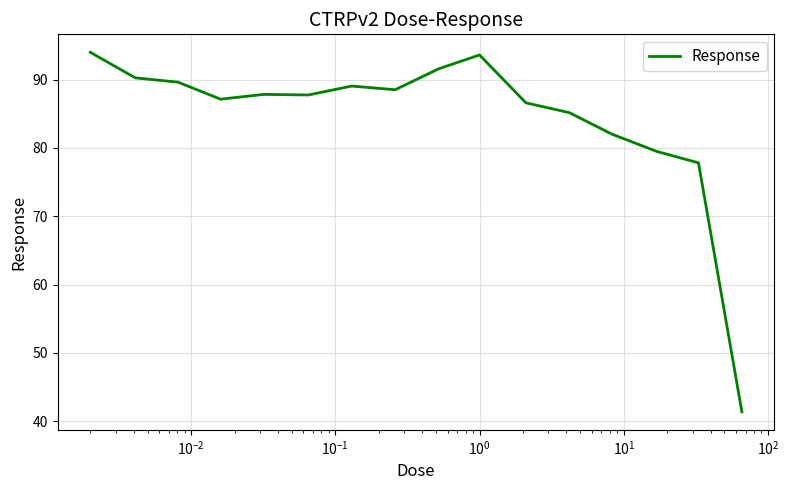

How many categories are shown in the chart?

16